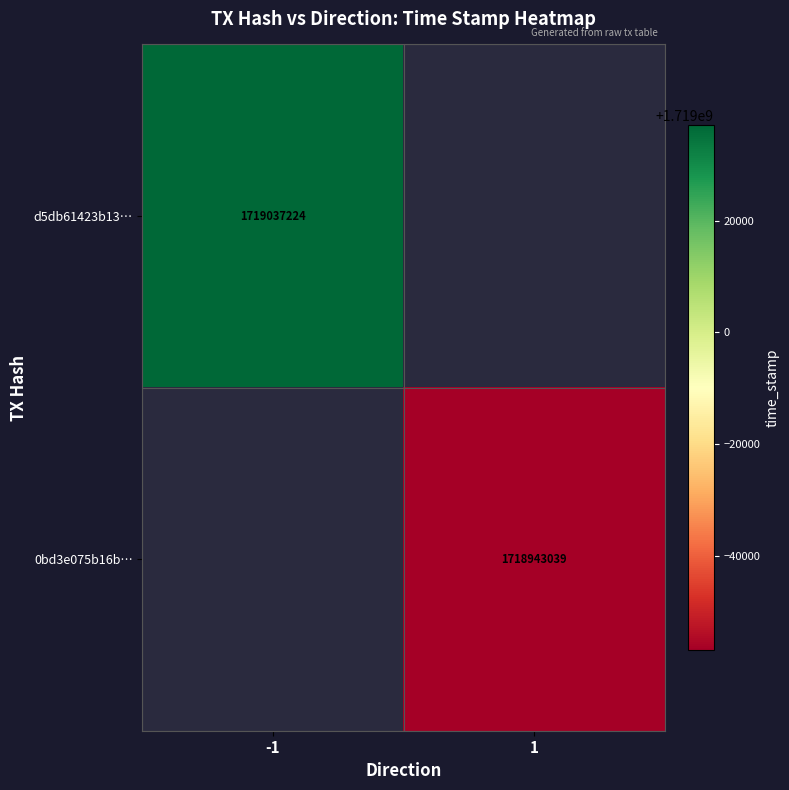

The value of d5db61423b13… at -1 is 1719037224. True or false?

True